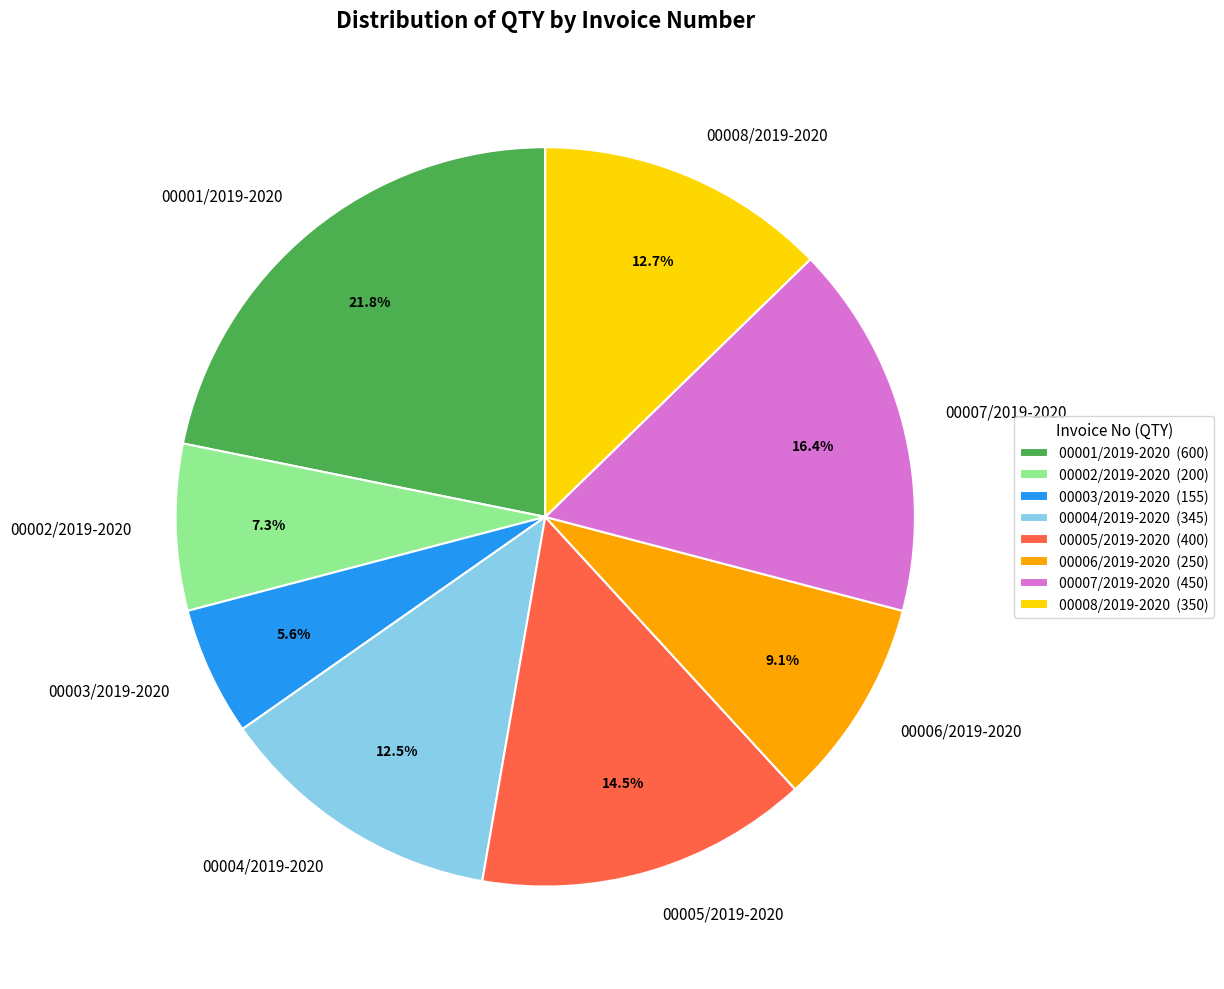

Combined, do 00007/2019-2020 and 00004/2019-2020 account for over 50%?

No